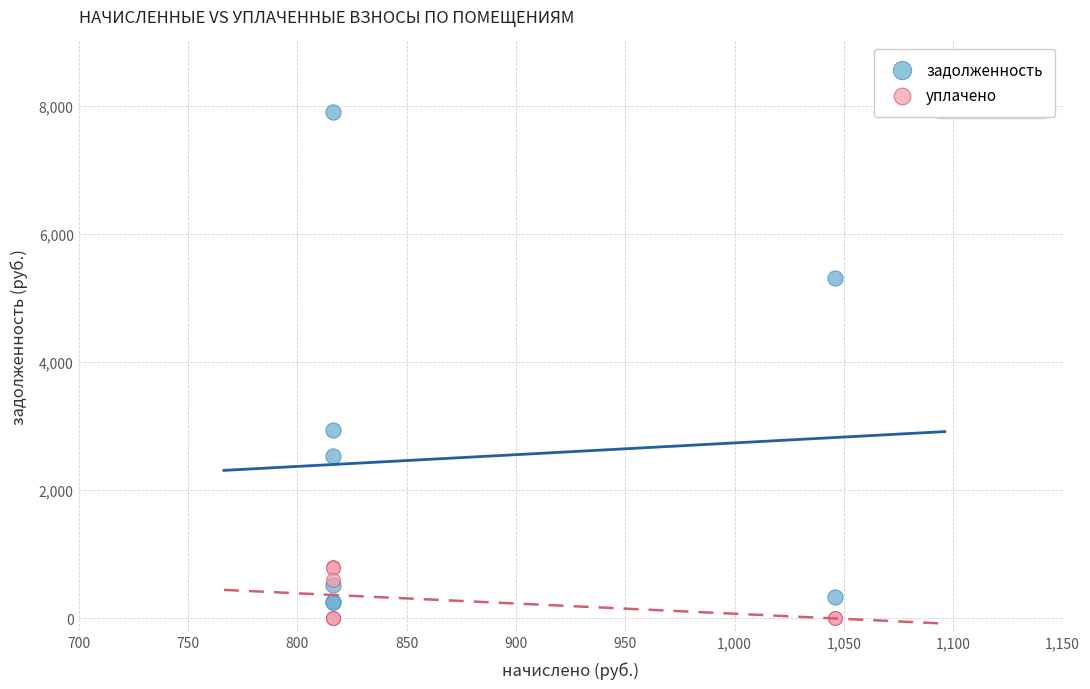

What is the X range (max minus min) for the scatter plot?

229.7